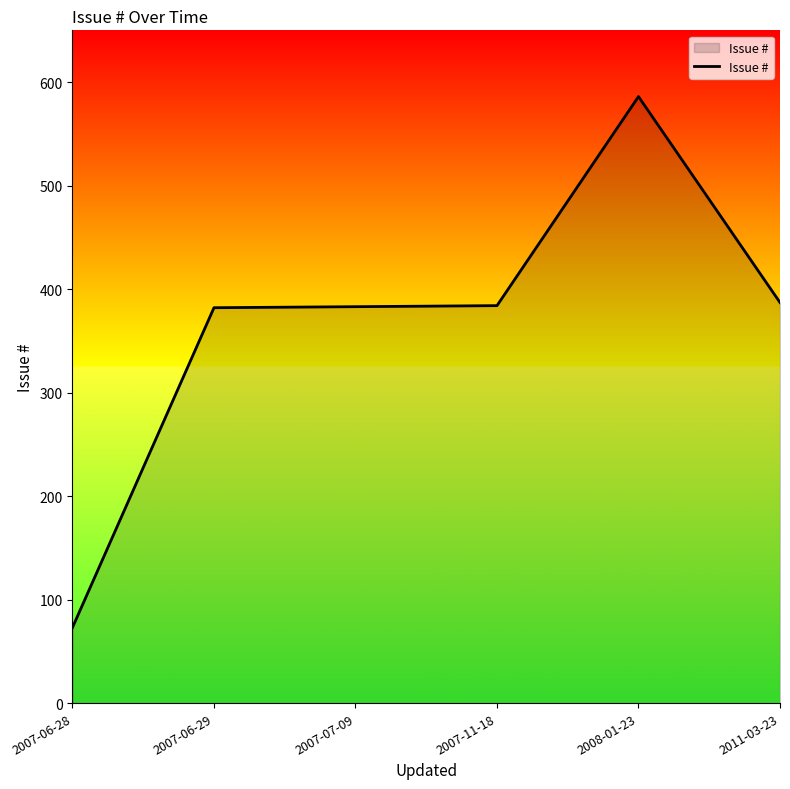

What is the approximate value at 2011-03-23?

387